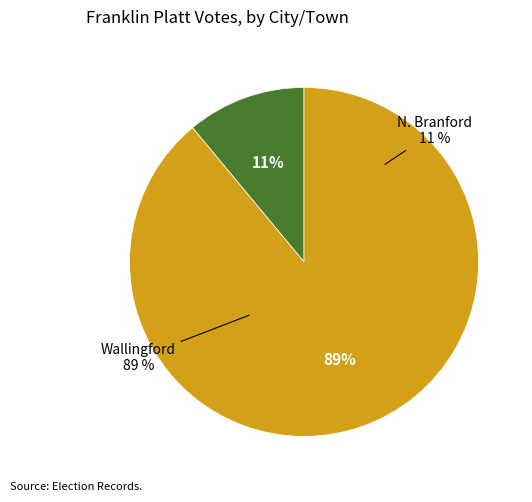

Which category accounts for the majority?

Wallingford